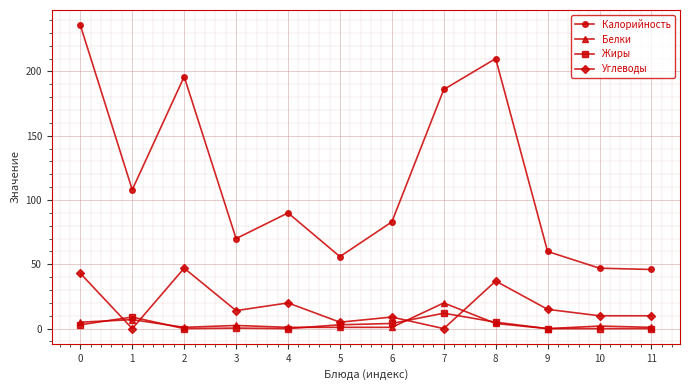

Is it true that Калорийность equals 77.4 at 5?

False